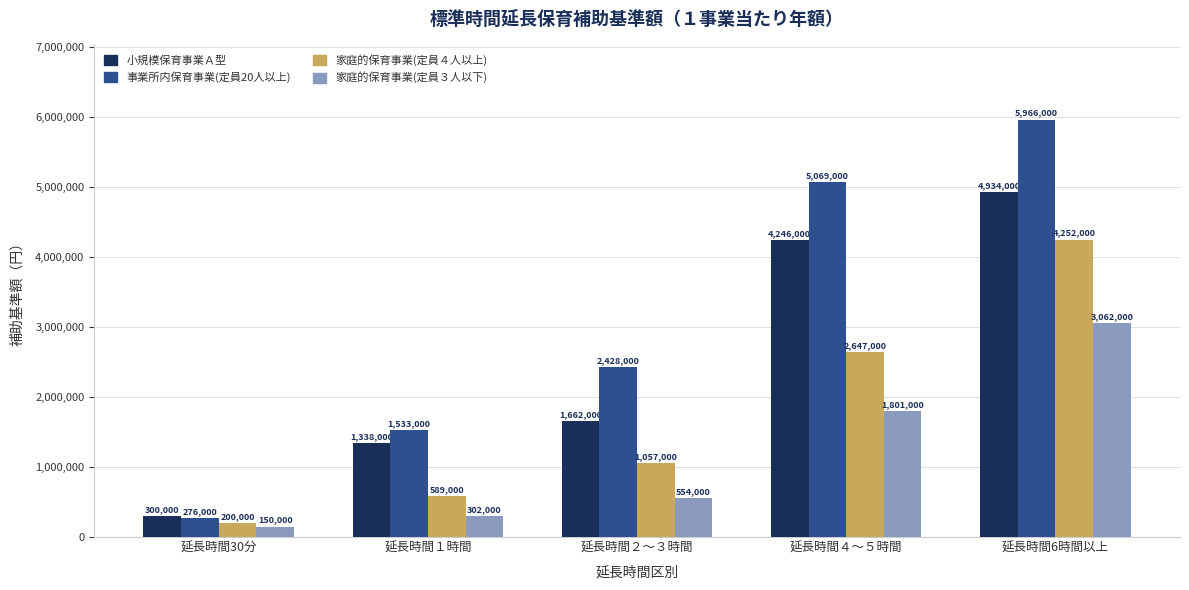

List the labels in order of 小規模保育事業Ａ型 value, smallest first.

延長時間30分, 延長時間１時間, 延長時間２～３時間, 延長時間４～５時間, 延長時間6時間以上